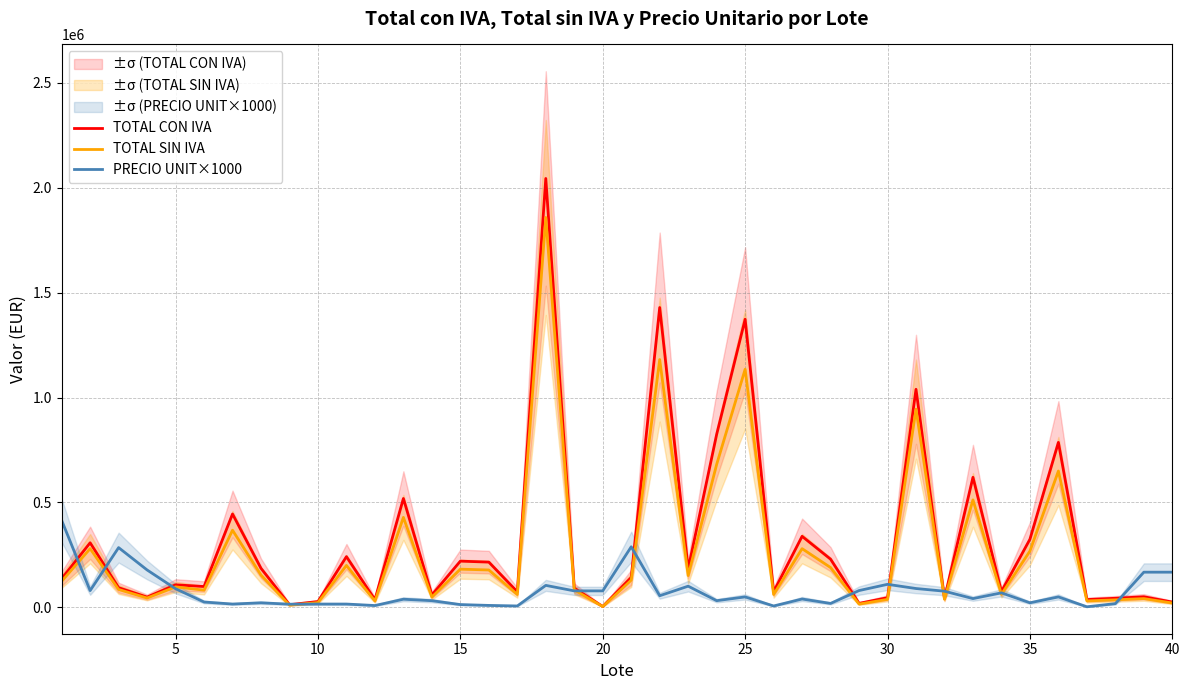

Is this an area chart (filled region under the line)?

No